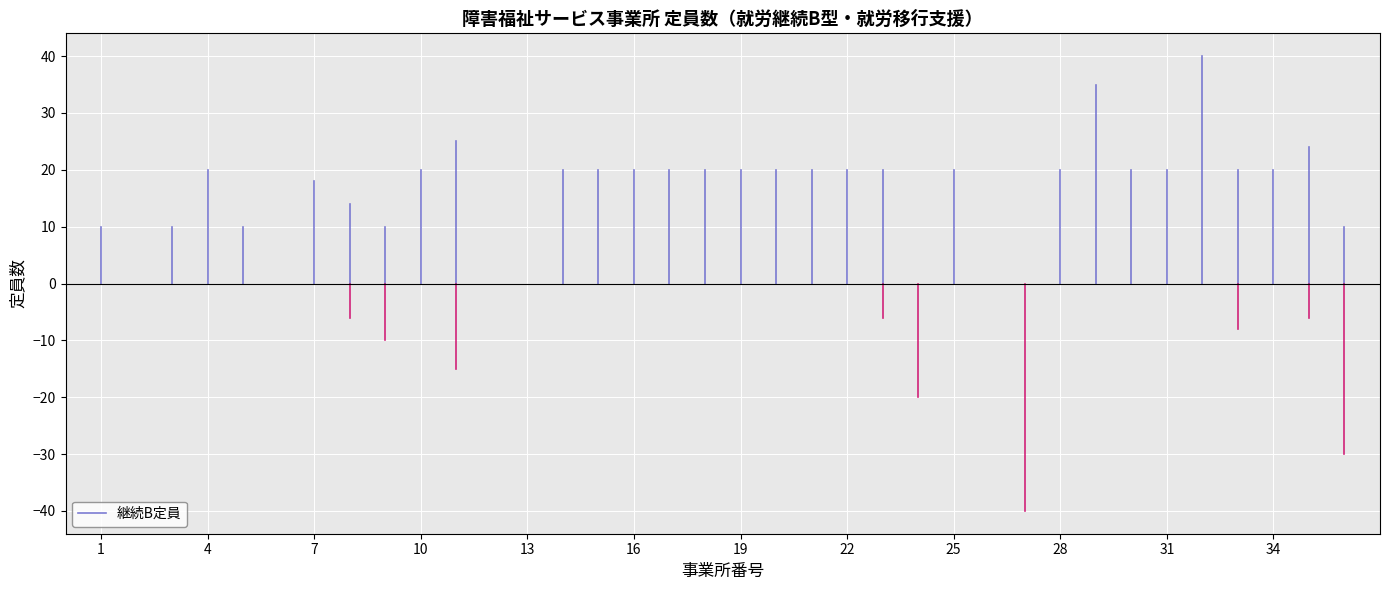

How many data points are less than 10?

1